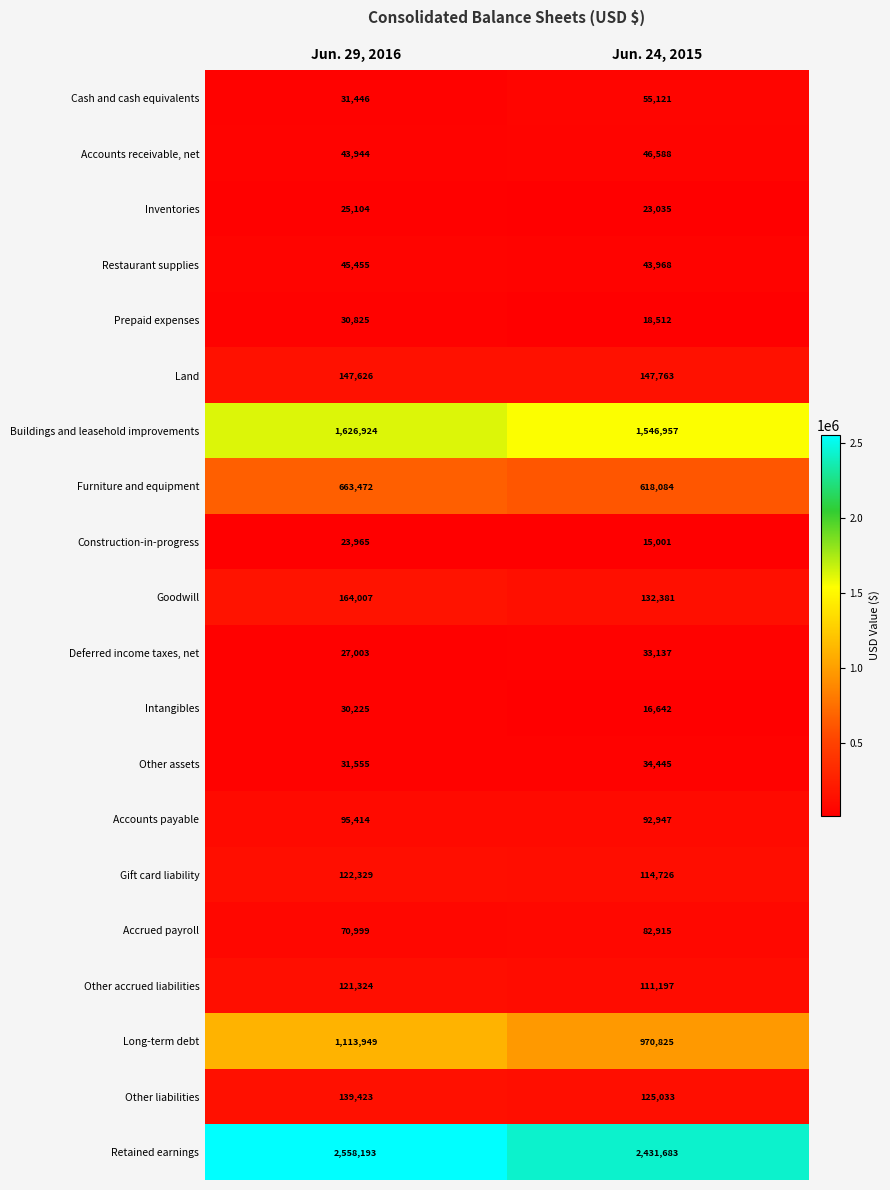

Which series has the largest total across all categories?

Retained earnings